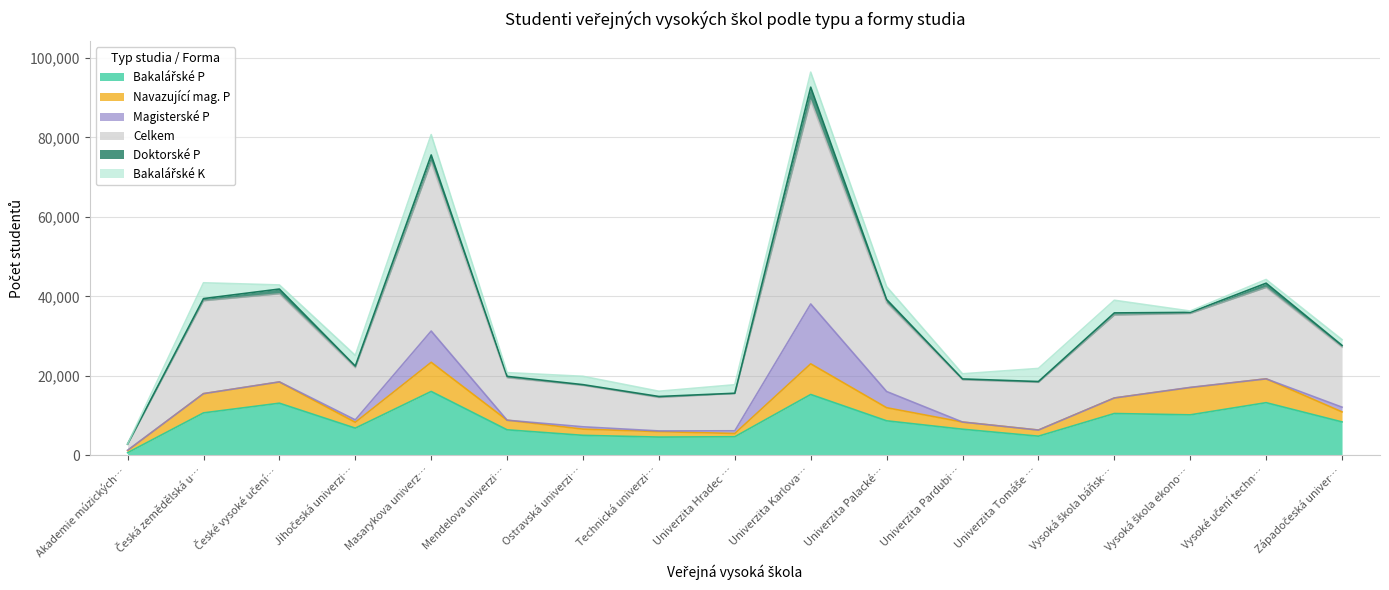

The Celkem series shows 15089 at Západočeská univerzita v Plzni. True or false?

True